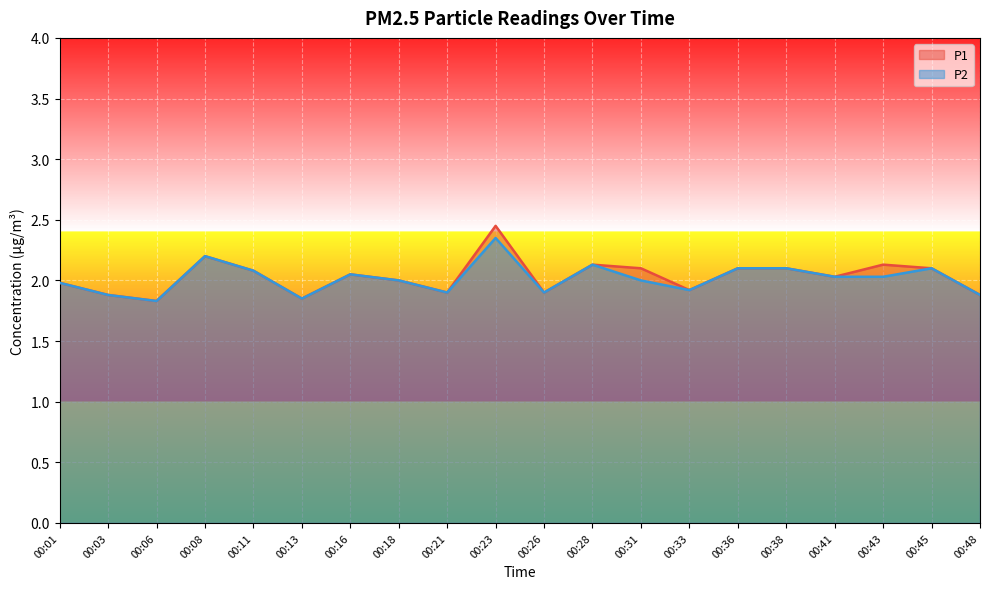

At how many categories does at least one series exceed 2?

11